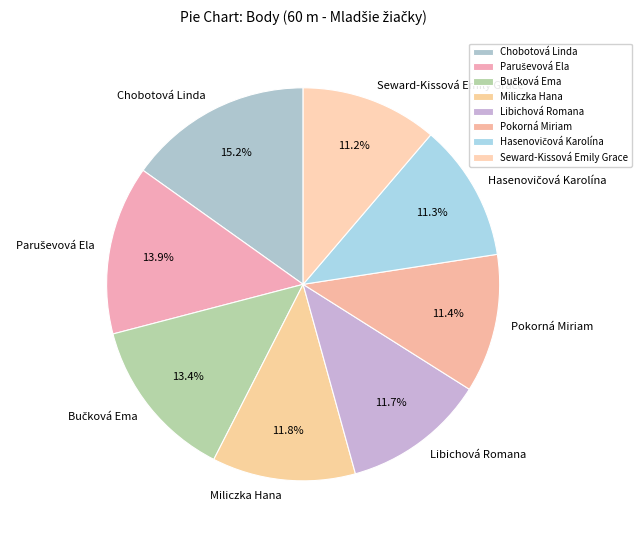

Which has a higher value, Libichová Romana or Chobotová Linda?

Chobotová Linda